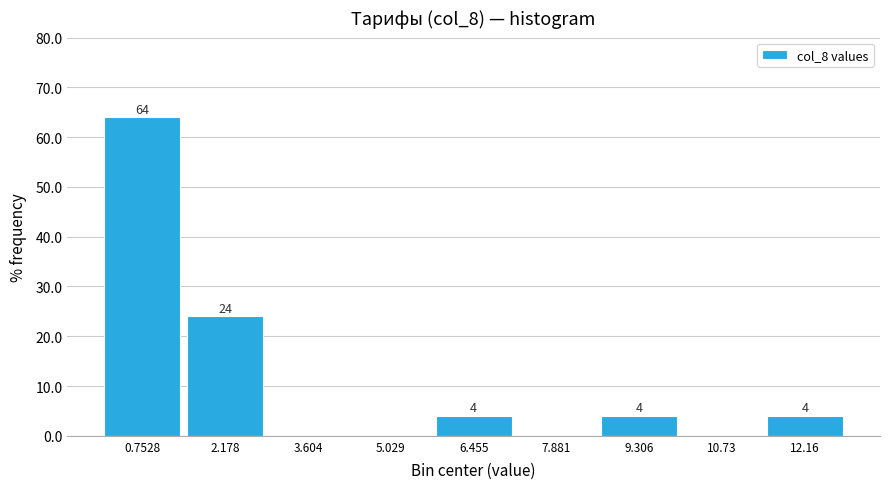

Over which range of the x-axis is the bar tallest?

0.0 to 1.4